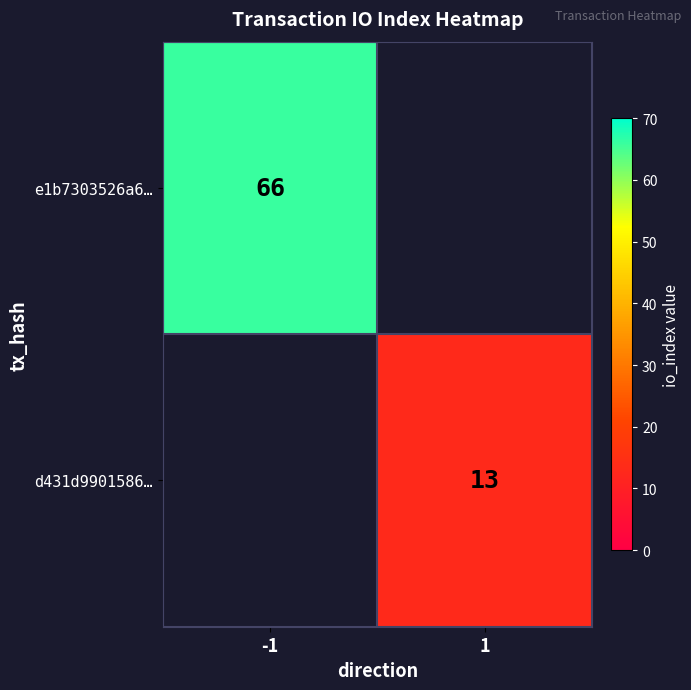

True or false: e1b7303526a6… has a value of 15 at -1.

False